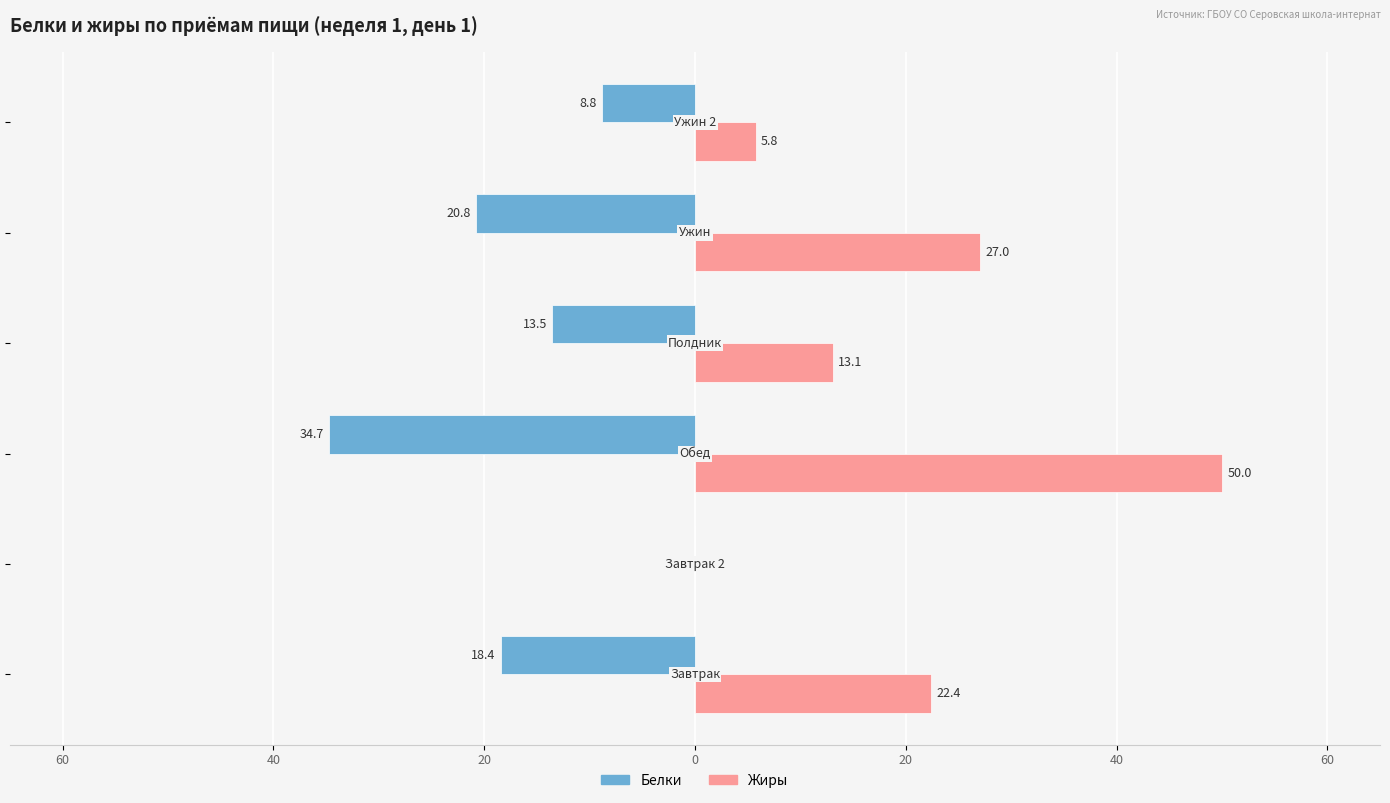

What are all the series names shown in the legend?

Белки, Жиры